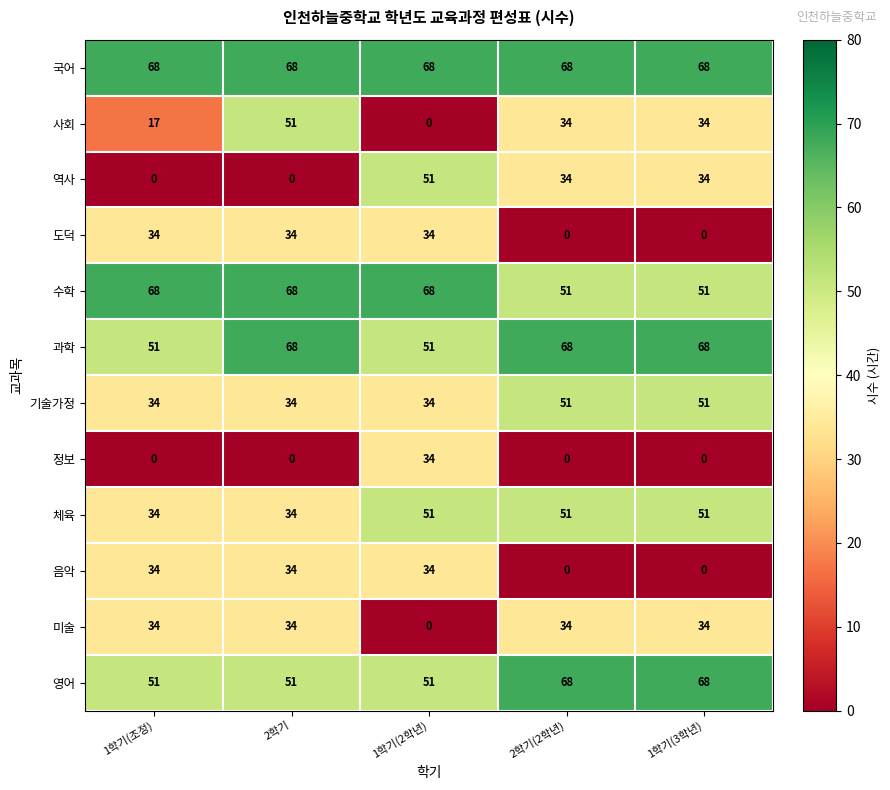

The value of 영어 at 1학기(조정) is 78. True or false?

False